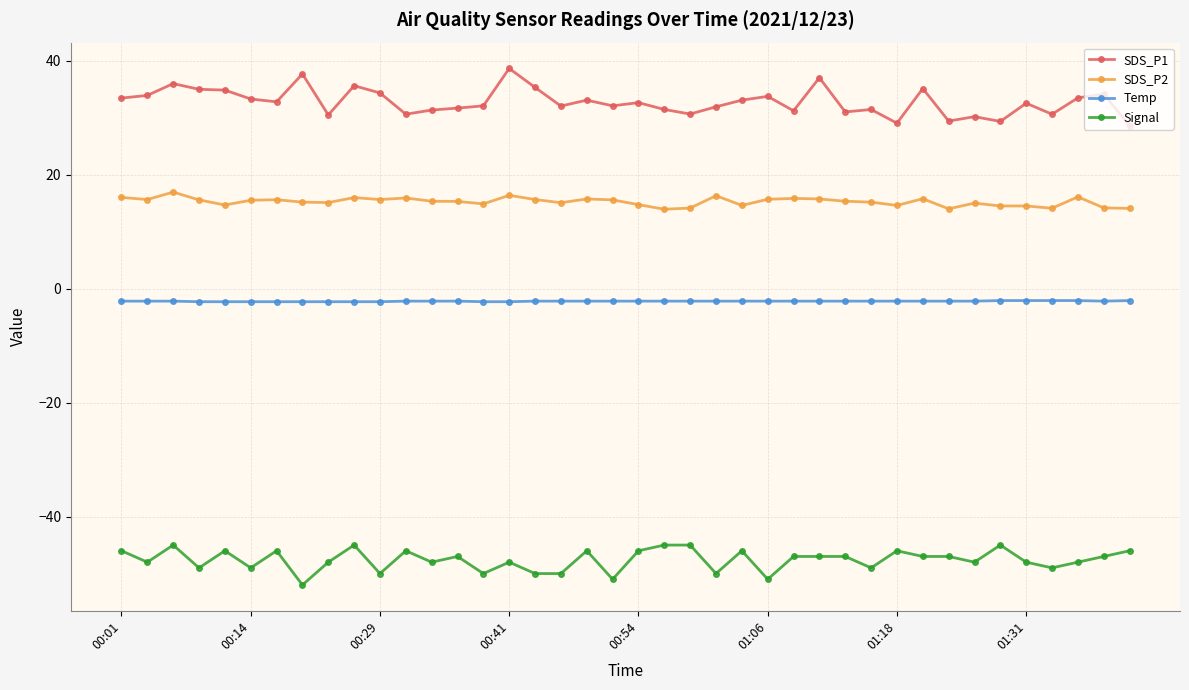

What is the value of the Temp point at the 38th from the left?

-2.1